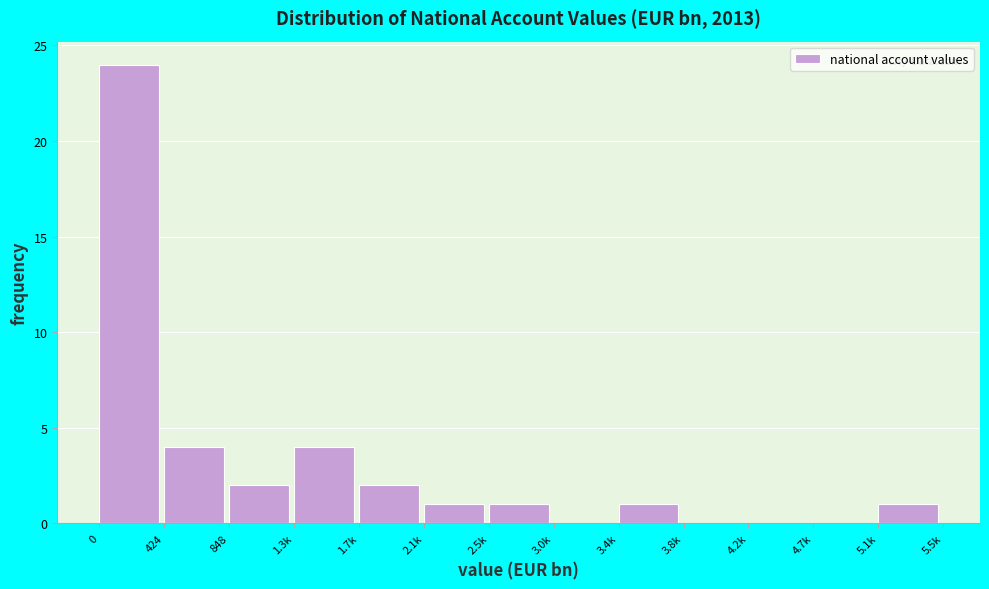

Reading left to right, transcribe all the data shown in this chart.

0=24	424=4	848=2	1.3k=4	1.7k=2	2.1k=1	2.5k=1	3.0k=0	3.4k=1	3.8k=0	4.2k=0	4.7k=0	5.1k=1